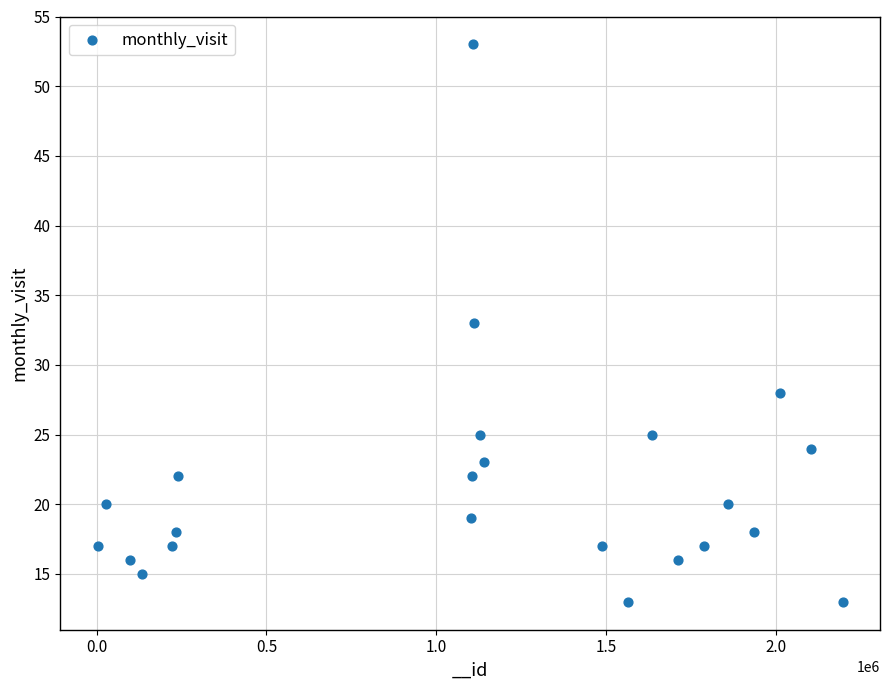

What is the range of X values (max minus min)?

2196002